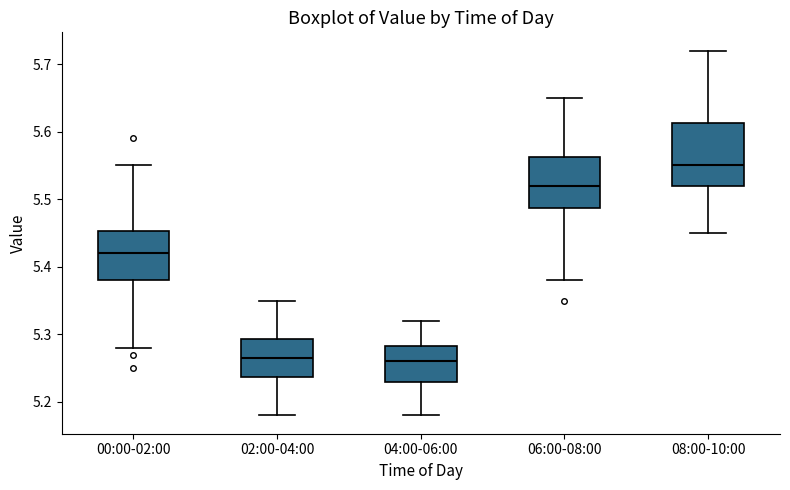

Reading left to right, transcribe this box plot: for each box, give where its median line is, the range the box spans, and where its two whiskers end, as read against the y-axis. The values are not printed on the chart, so give them approximately, as read against the axis.

00:00-02:00: median 5.42, box 5.38 to 5.45, whiskers 5.28 to 5.55
02:00-04:00: median 5.27, box 5.24 to 5.29, whiskers 5.18 to 5.35
04:00-06:00: median 5.26, box 5.23 to 5.28, whiskers 5.18 to 5.32
06:00-08:00: median 5.52, box 5.49 to 5.56, whiskers 5.38 to 5.65
08:00-10:00: median 5.55, box 5.52 to 5.61, whiskers 5.45 to 5.72